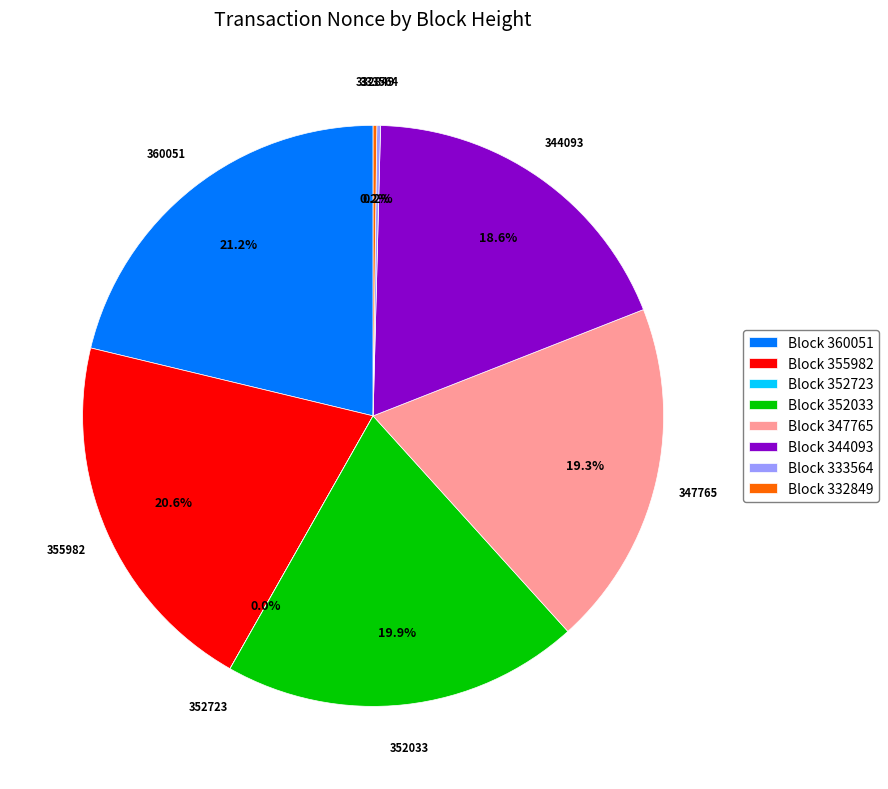

What is the largest slice in the pie chart?

360051